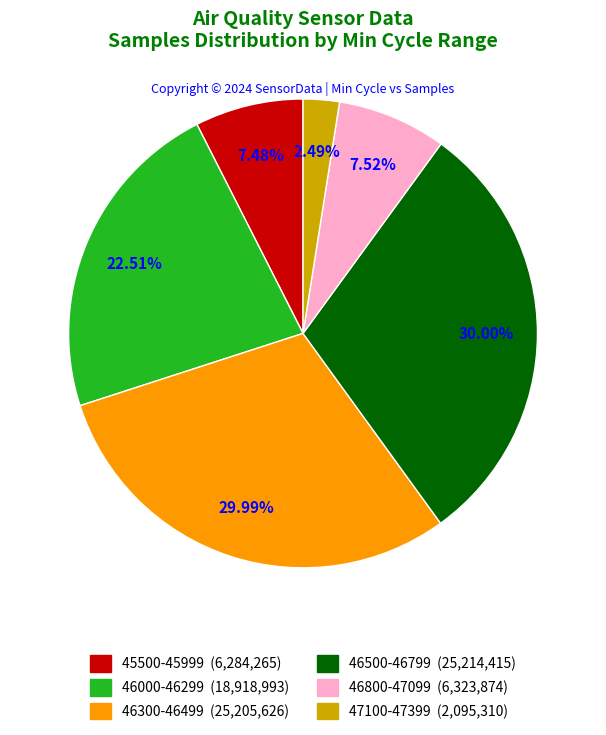

Is there any slice that represents more than half of the pie?

No